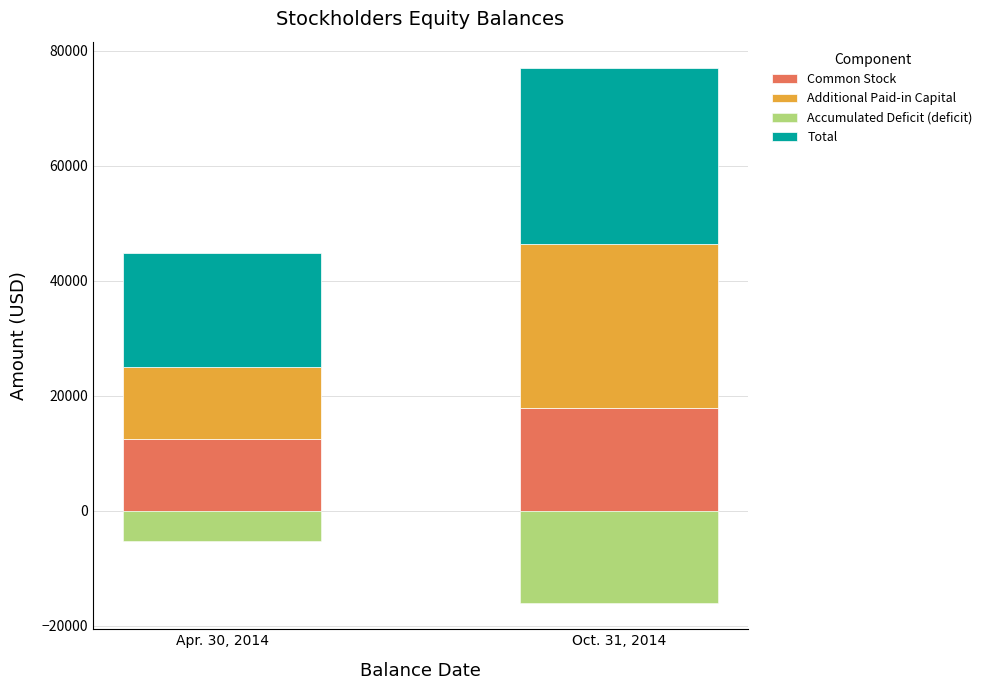

How many series are shown in this chart?

4